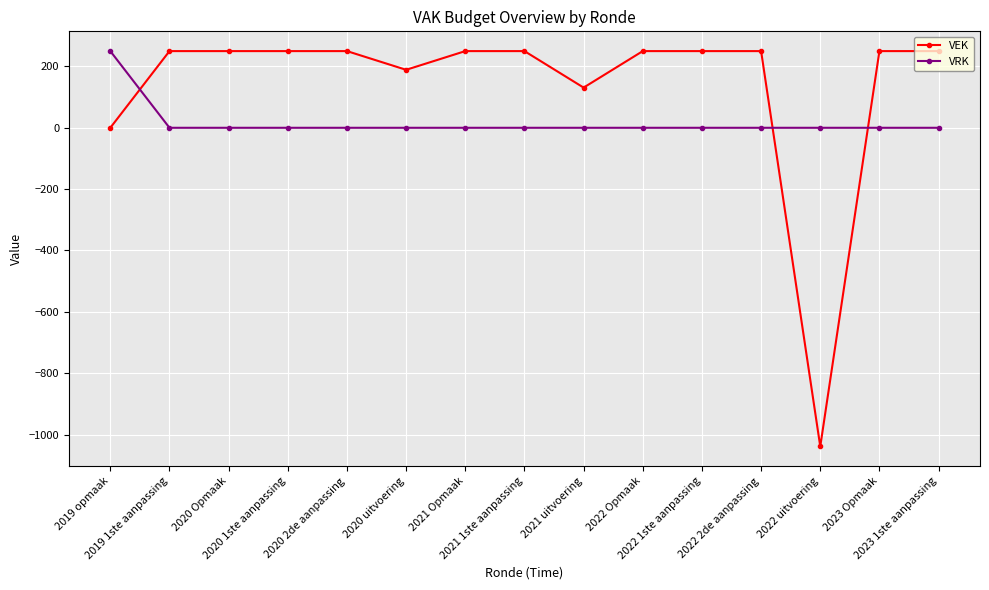

How many times do VRK and VEK cross each other?

3